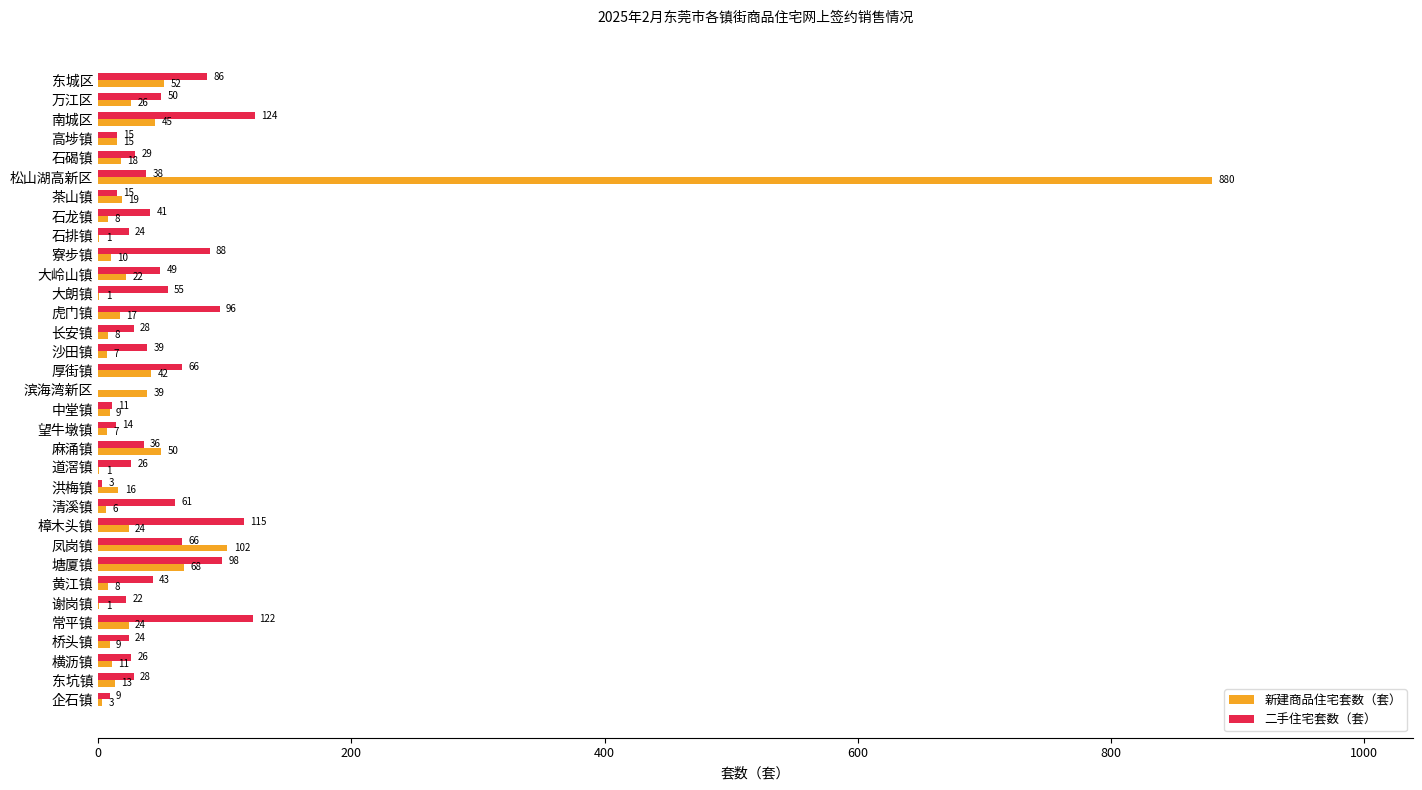

The 二手住宅套数（套） series shows 36 at 麻涌镇. True or false?

True